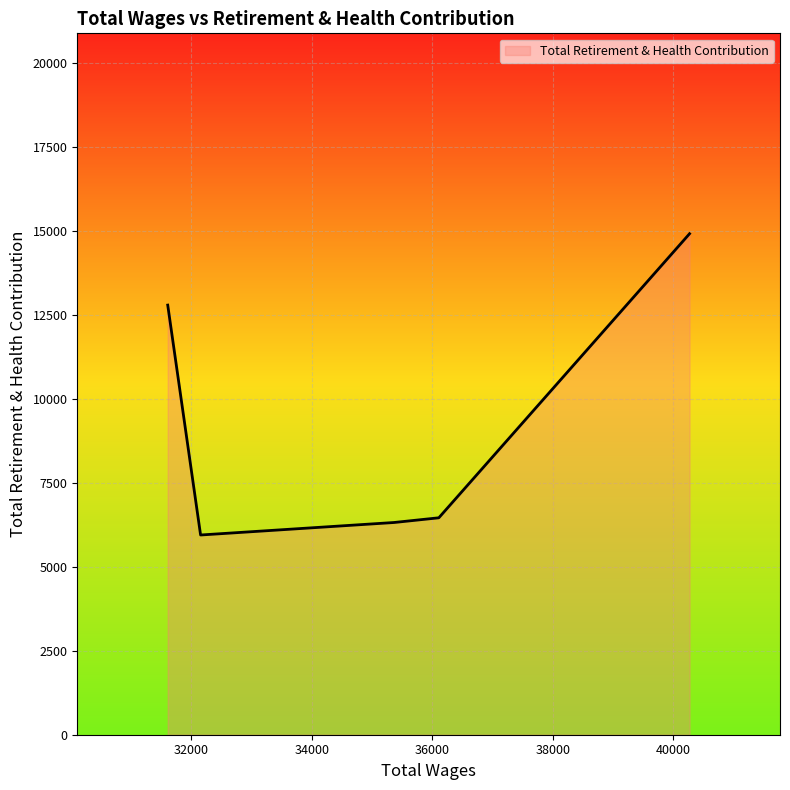

What is the average value?

9282